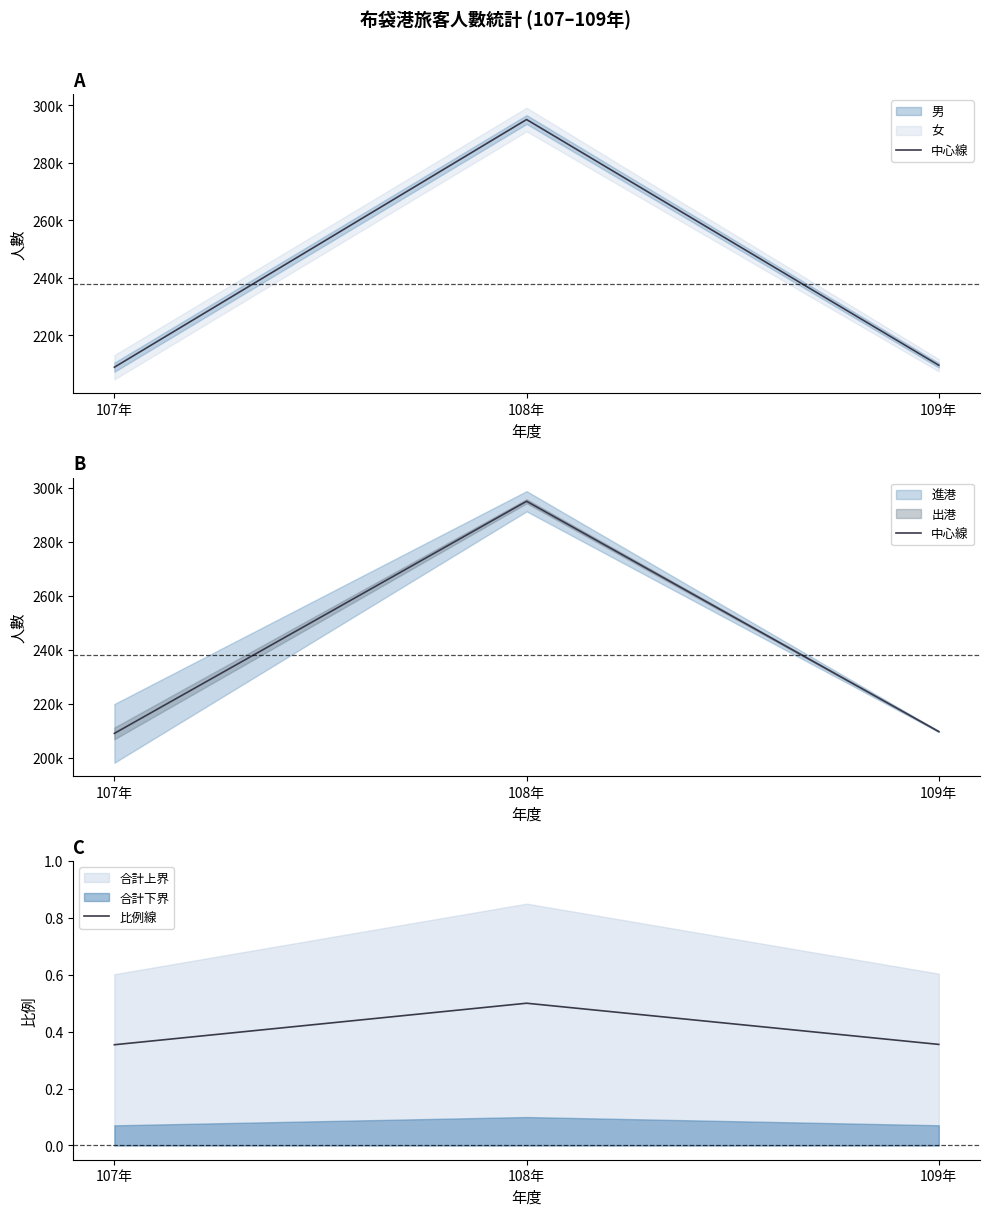

At how many categories does at least one series exceed 192476?

3